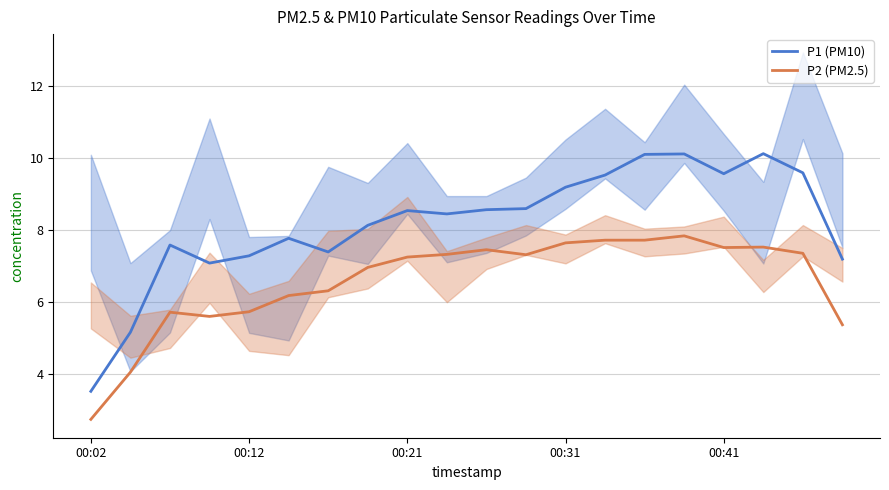

At how many categories does at least one series exceed 8?

12